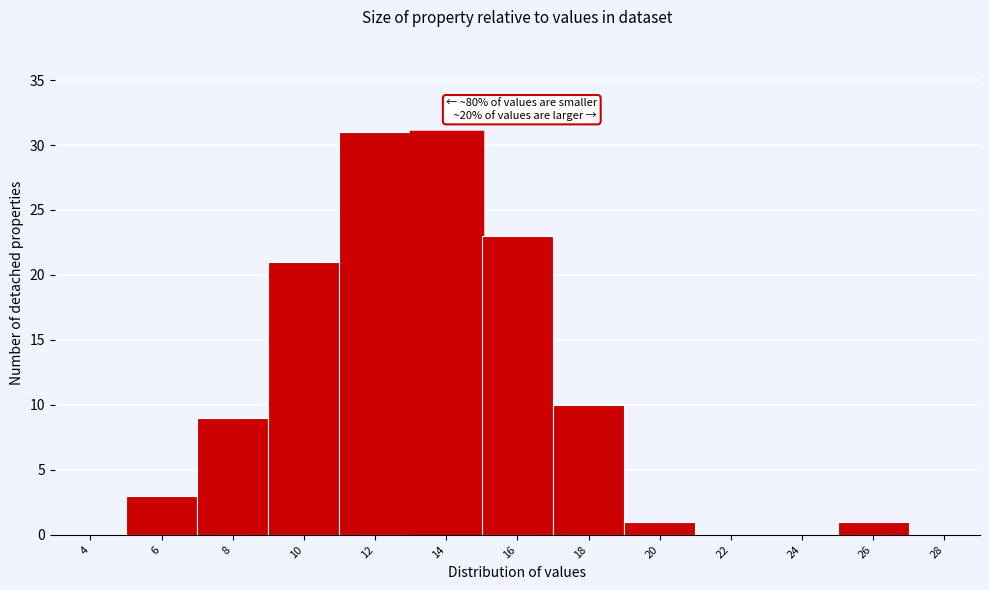

Reading left to right, what are all the values shown in this chart?

4=0	6=3	8=9	10=21	12=31	14=31	16=23	18=10	20=1	22=0	24=0	26=1	28=0